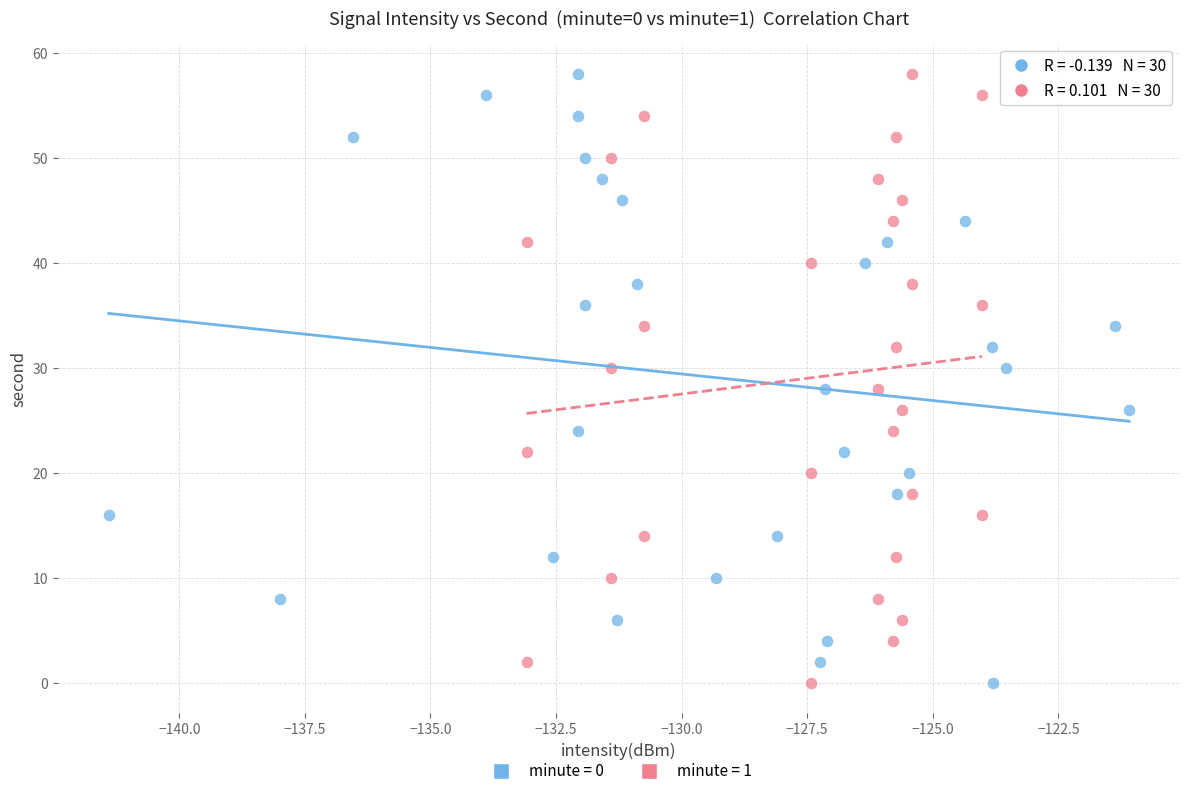

What are all the series names shown in the legend?

minute = 0, minute = 1